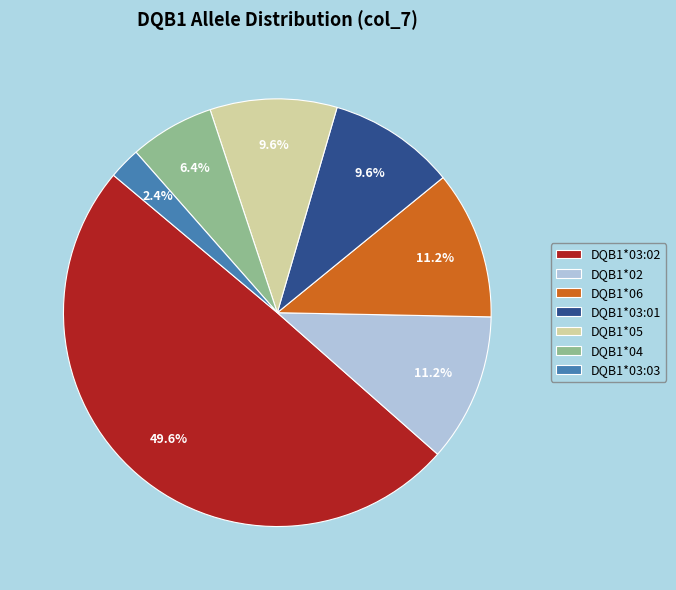

Is DQB1*06 the majority of the pie?

No